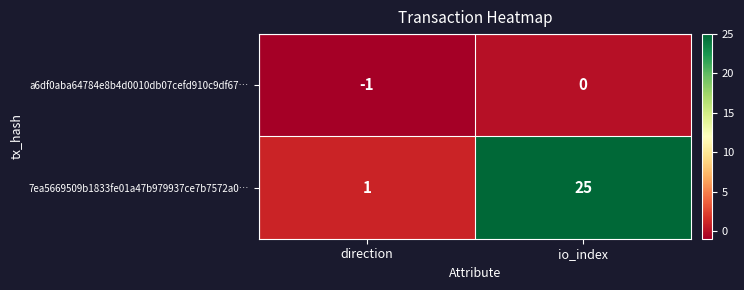

Reading right to left, extract all data points from this chart.

a6df0aba64784e8b4d0010db07cefd910c9df67…: io_index=0	direction=-1
7ea5669509b1833fe01a47b979937ce7b7572a0…: io_index=25	direction=1